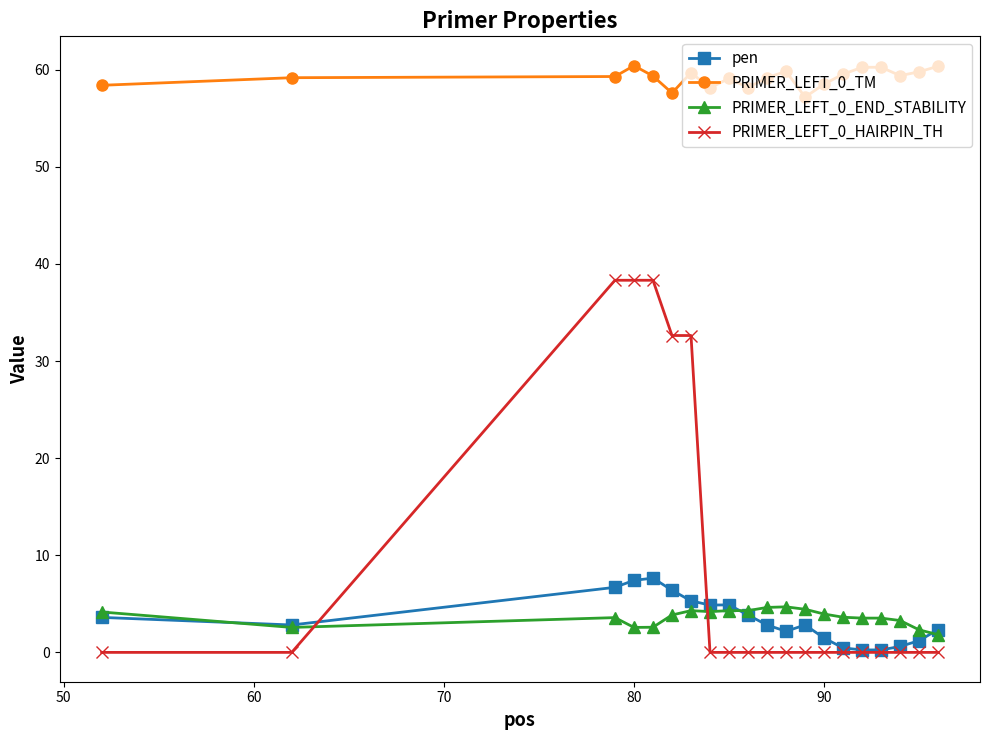

What are all the series names shown in the legend?

pen, PRIMER_LEFT_0_TM, PRIMER_LEFT_0_END_STABILITY, PRIMER_LEFT_0_HAIRPIN_TH